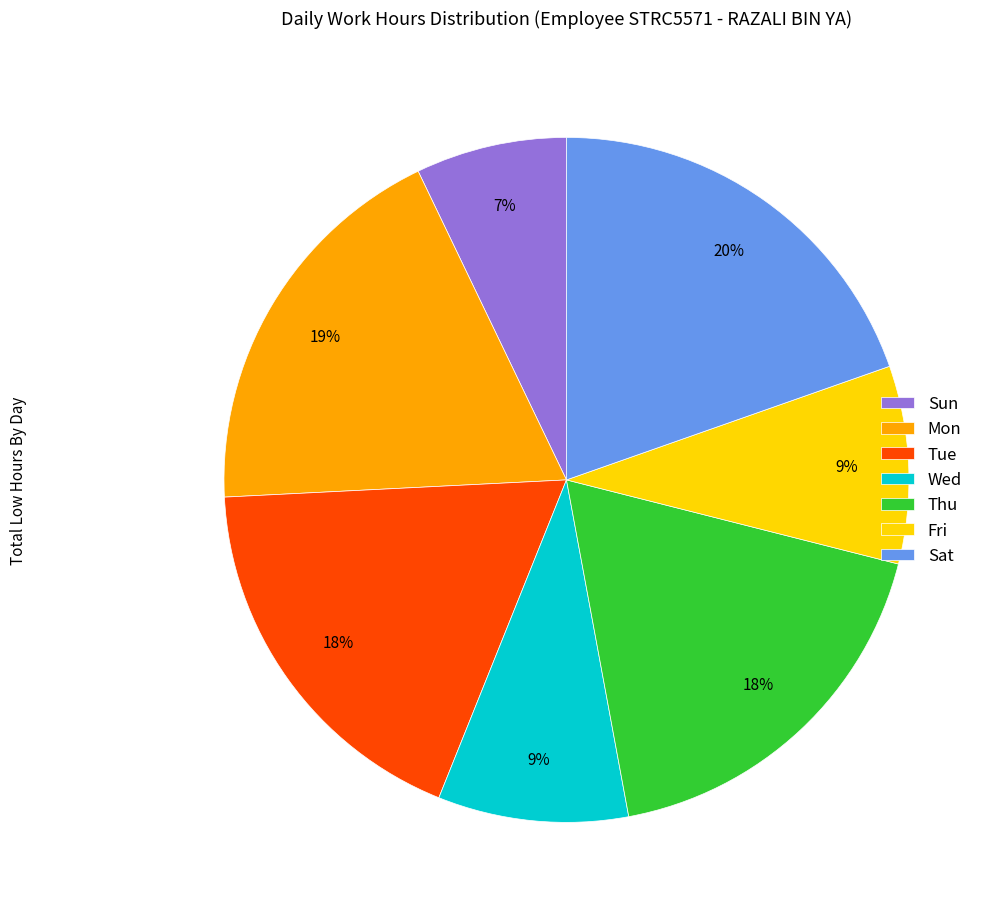

What percentage is the Fri slice, to the nearest percent?

9%